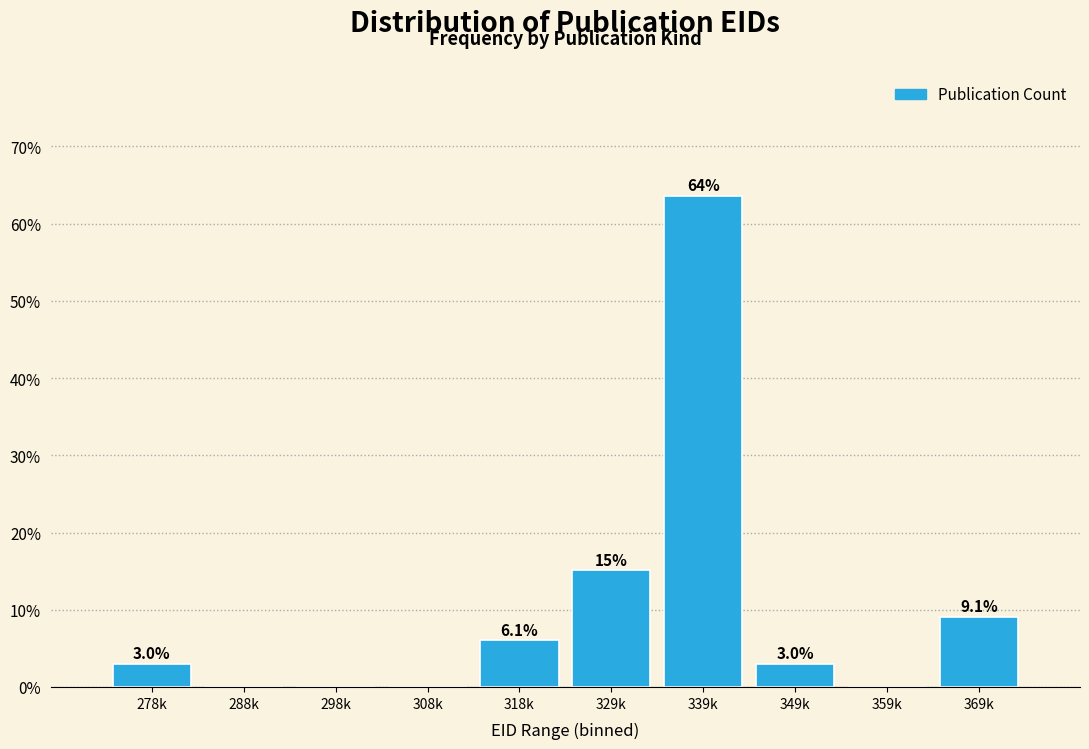

Reading left to right, what are all the values shown in this chart?

278k=3.0	288k=0.0	298k=0.0	308k=0.0	318k=6.1	329k=15.2	339k=63.6	349k=3.0	359k=0.0	369k=9.1